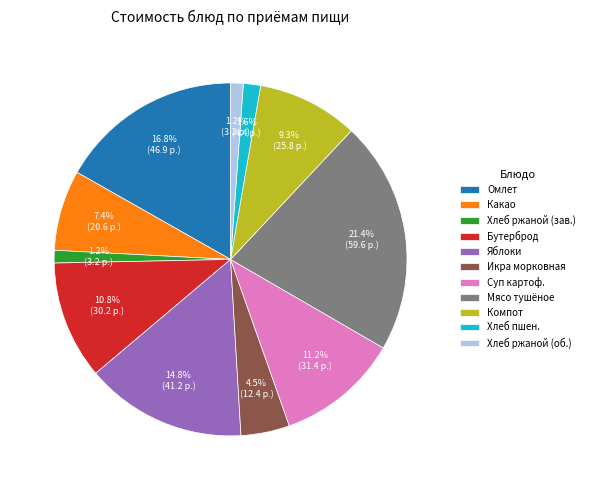

Do Бутерброд and Омлет together represent more than half of the pie?

No